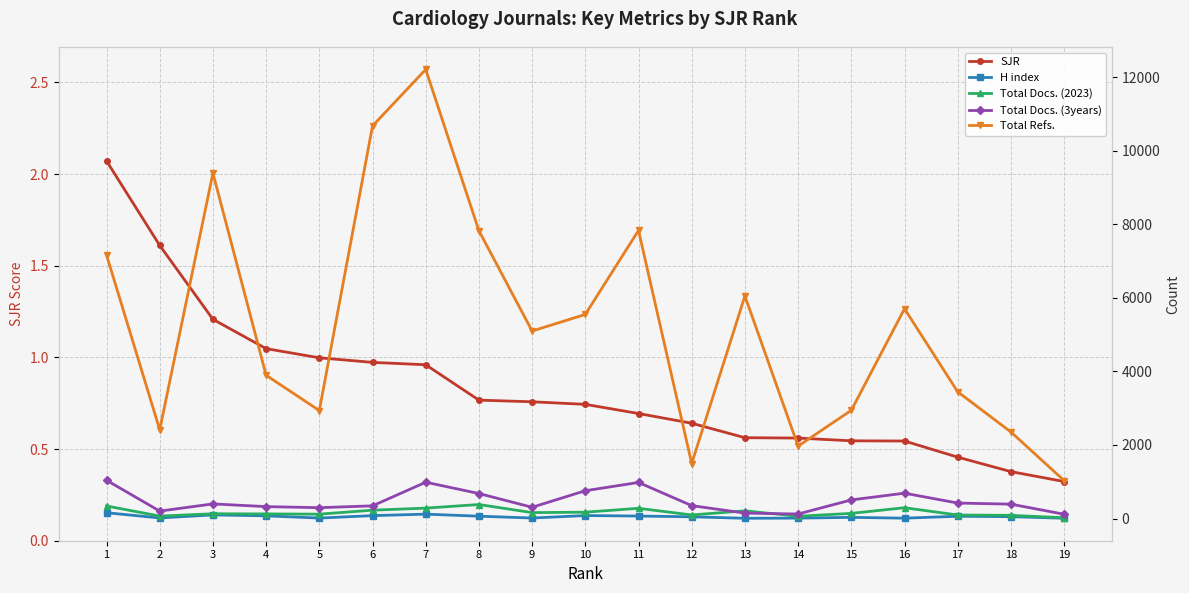

Rank the series at 19 from lowest to highest value.

SJR, H index, Total Docs. (2023), Total Docs. (3years), Total Refs.